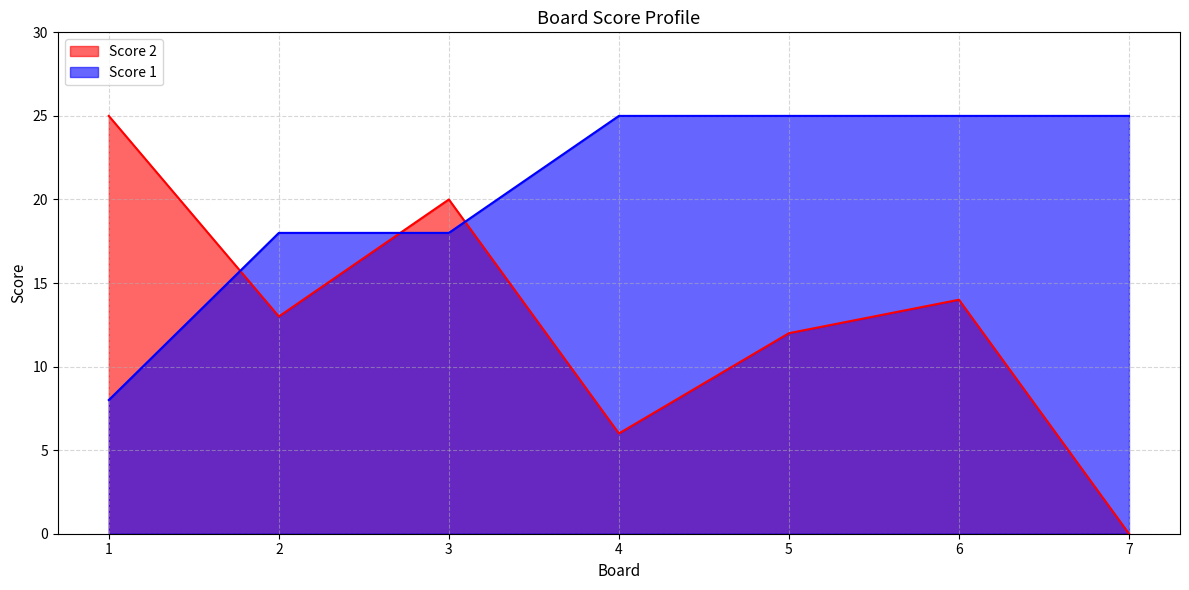

How many Score 2 values are between 6 and 20?

5